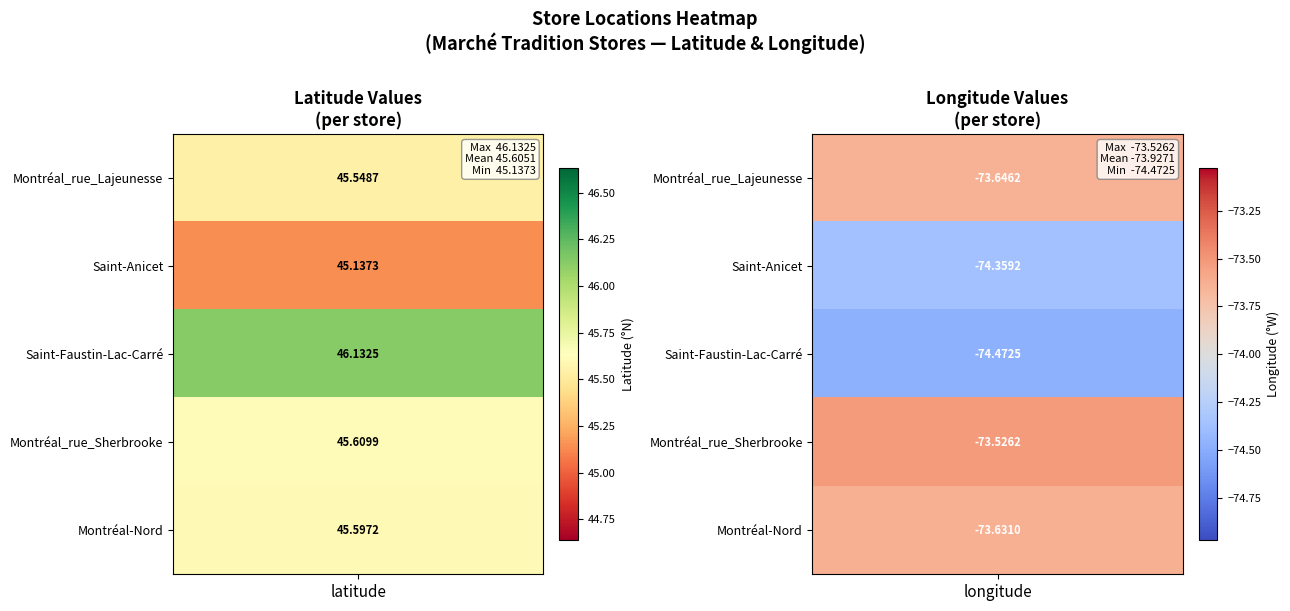

How many data points in Montréal_rue_Lajeunesse are less than 45?

1